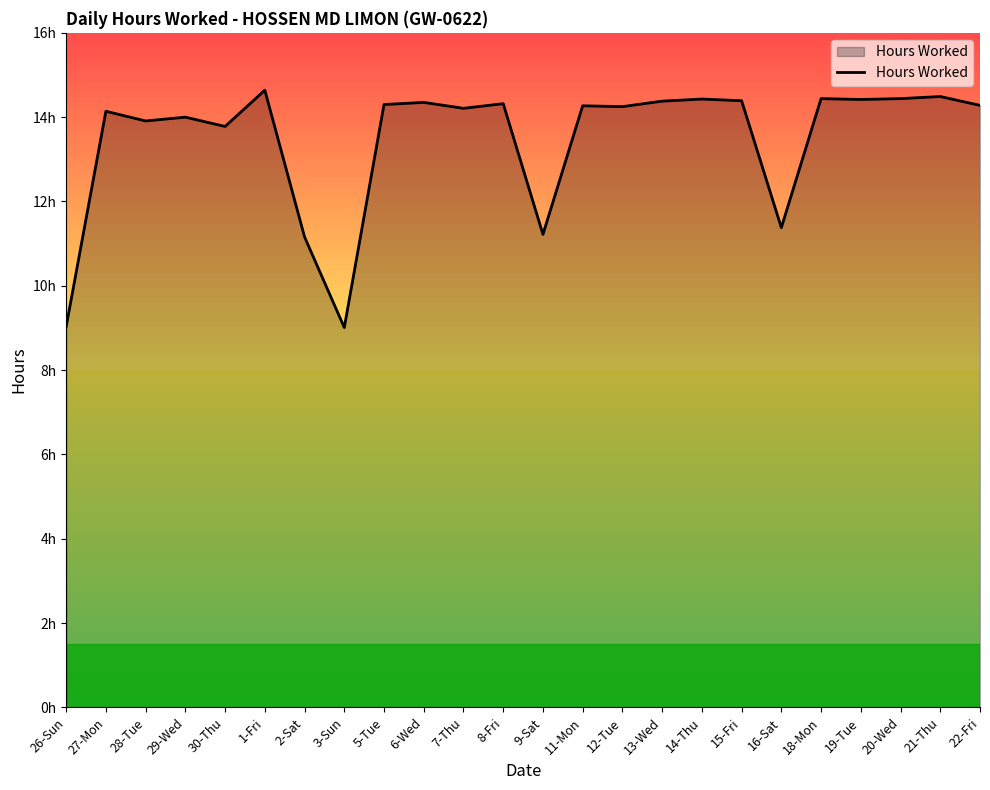

True or false: the data shows 8.5 at 5-Tue.

False